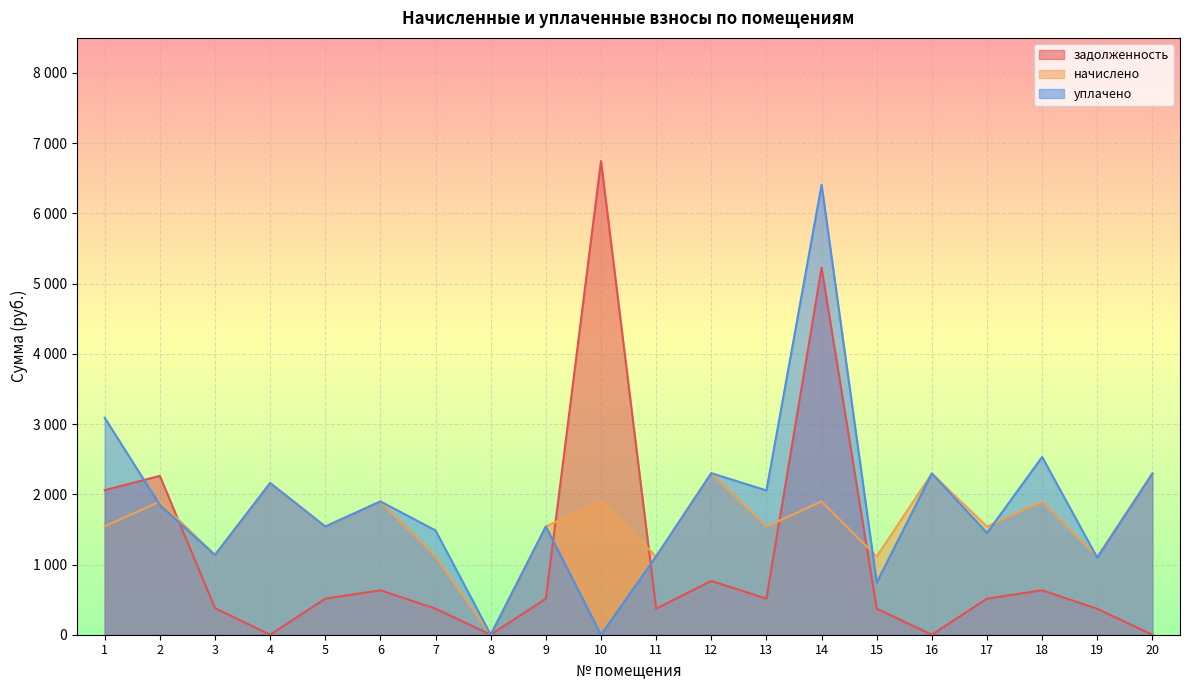

Reading left to right, list all the values displayed in this chart.

задолженность: 1=2059.8	2=2262.5	3=378.5	4=0.0	5=513.7	6=632.9	7=371.2	8=0.0	9=513.7	10=6745.5	11=371.2	12=766.9	13=513.7	14=5225.3	15=371.2	16=0.0	17=513.7	18=632.9	19=368.9	20=0.0
начислено: 1=1544.8	2=1895.1	3=1135.6	4=2160.6	5=1541.2	6=1898.8	7=1113.5	8=0.0	9=1541.2	10=1898.8	11=1113.5	12=2300.7	13=1541.2	14=1898.8	15=1113.5	16=2297.0	17=1541.2	18=1898.8	19=1113.5	20=2297.0
уплачено: 1=3089.7	2=1847.0	3=1135.6	4=2160.6	5=1541.2	6=1898.8	7=1484.6	8=0.0	9=1541.2	10=0.0	11=1115.3	12=2300.7	13=2055.0	14=6408.0	15=743.4	16=2297.0	17=1449.7	18=2531.8	19=1095.8	20=2297.0